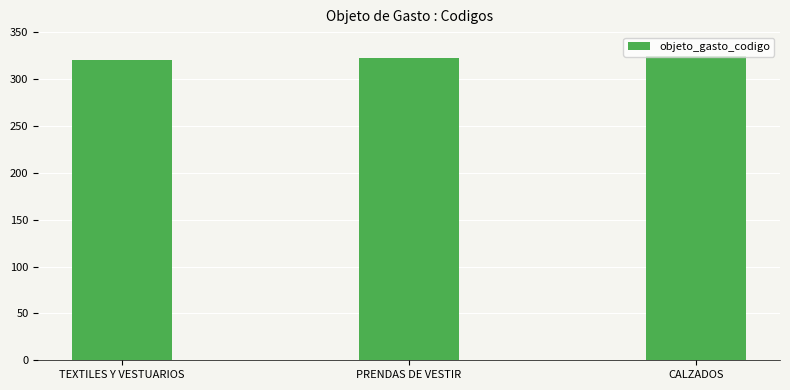

What is the approximate value at PRENDAS DE VESTIR?

322